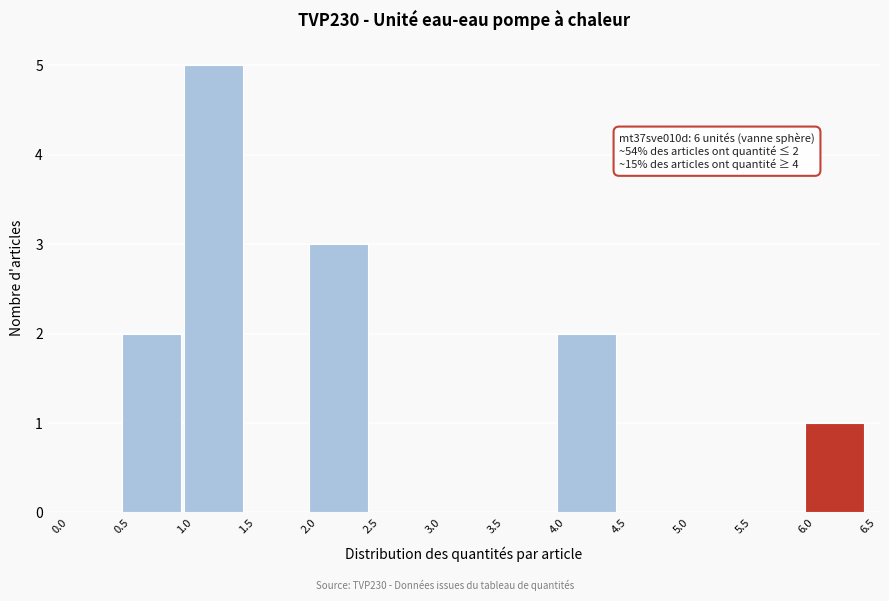

Over which range of the x-axis is the bar tallest?

1.0 to 1.5